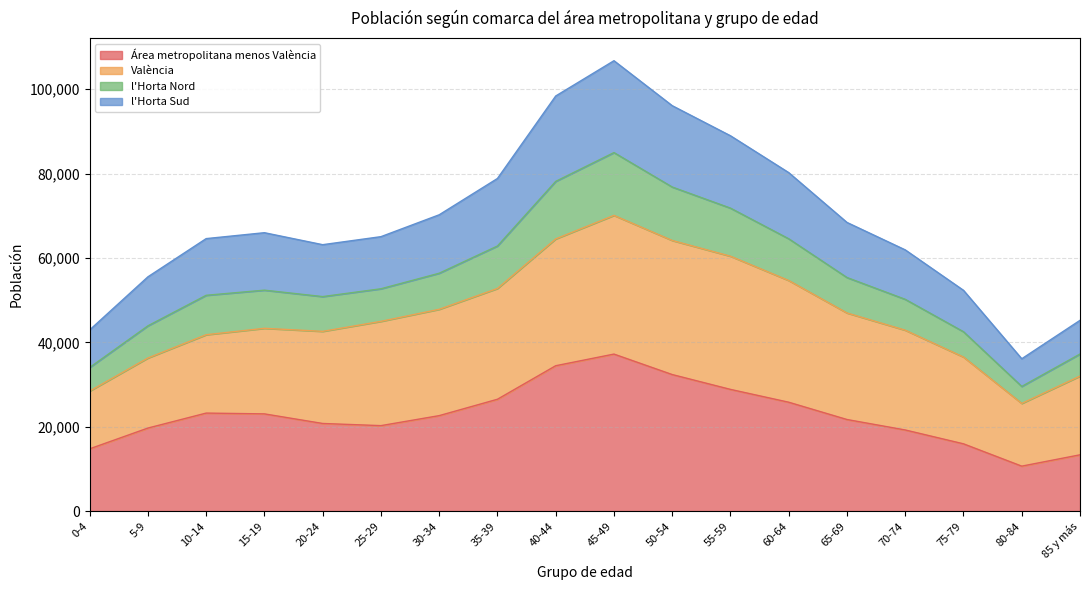

True or false: l'Horta Nord and l'Horta Sud cross at least once.

False